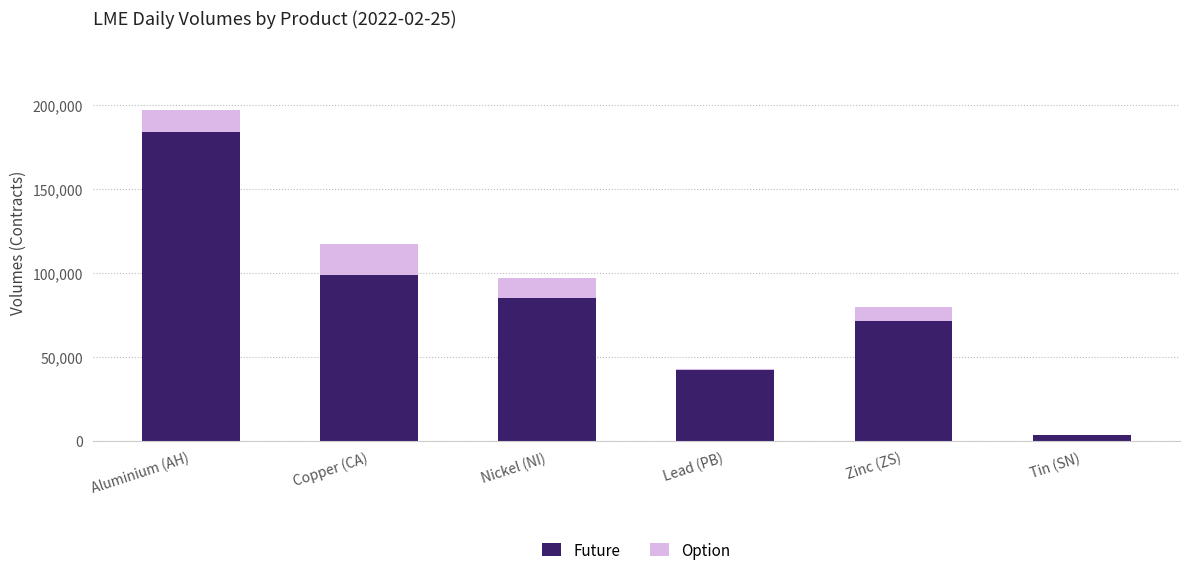

Which category has the highest value in the Future series?

Aluminium (AH)